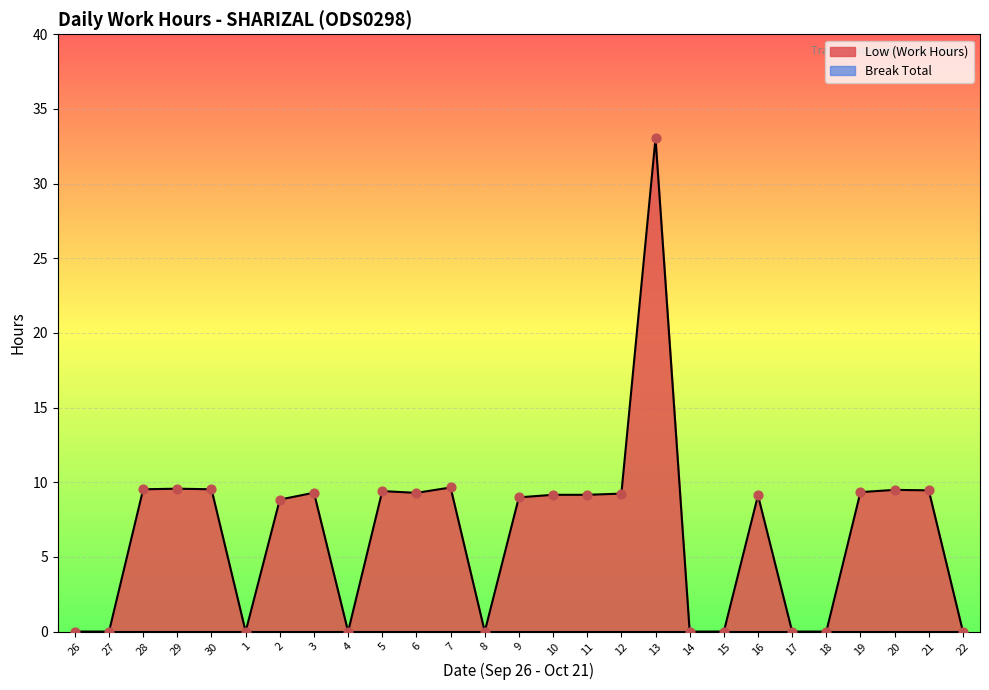

What is the change in value from 19 to 21?

+0.1